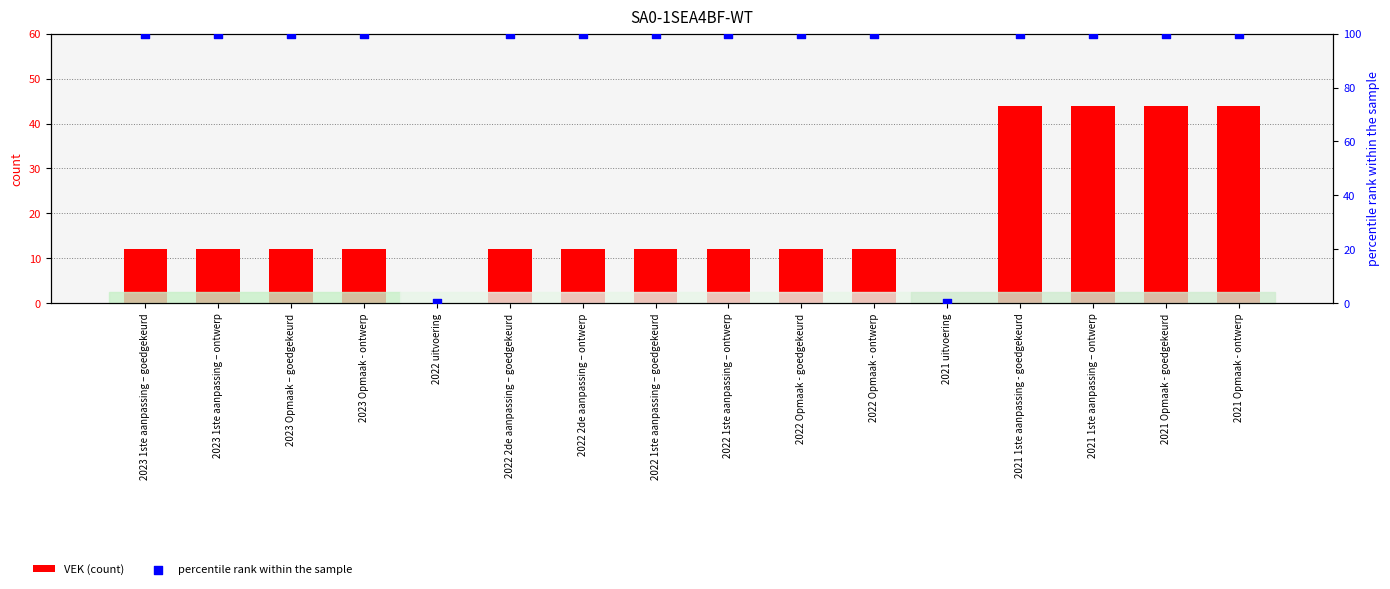

What is the total value across all series at 2022 Opmaak - ontwerp?

112